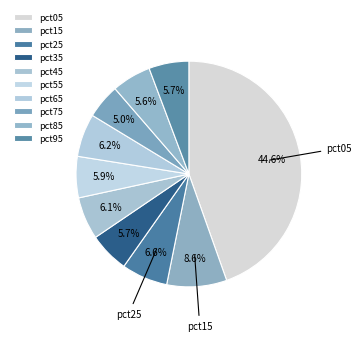

Count the number of slices in the pie.

10